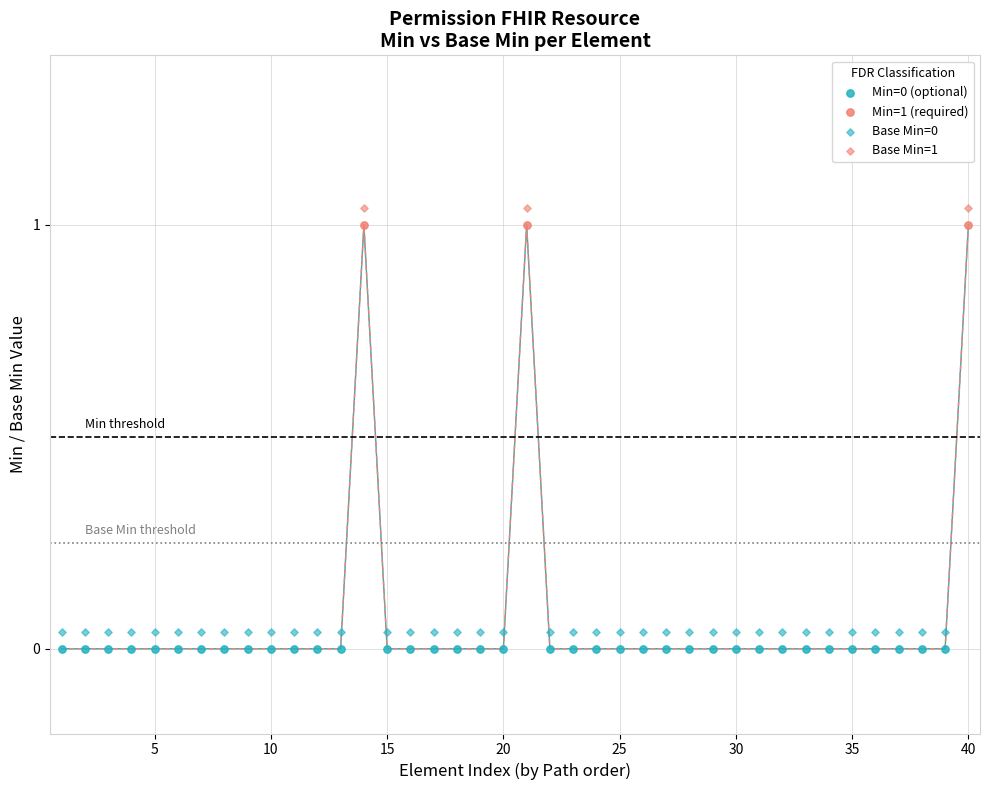

Which series contains the highest Y value?

Min